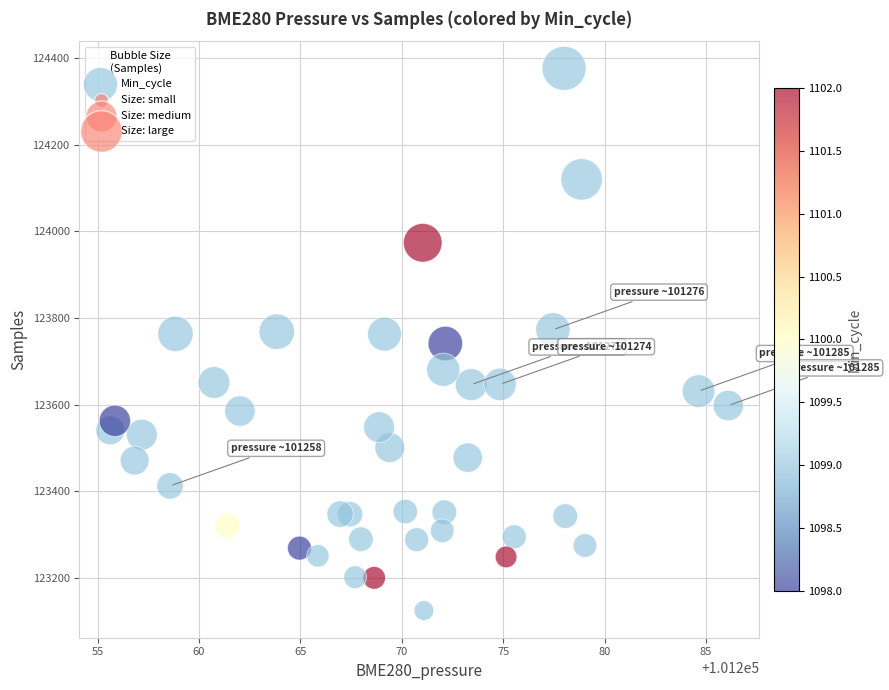

What is the range of Y values (max minus min)?

1252.8